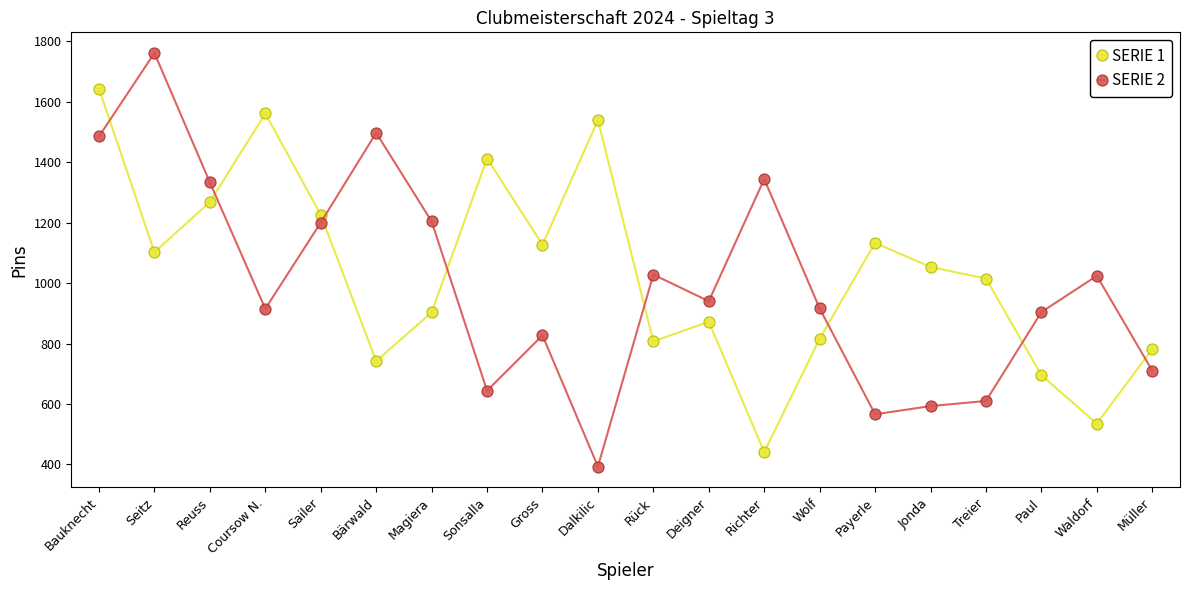

At which label does SERIE 1 reach its peak?

Bauknecht